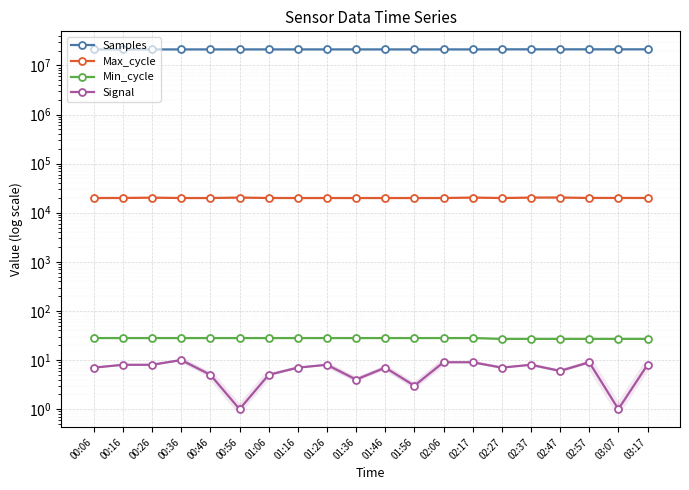

Is it true that Samples equals 21162172 at 00:36?

True